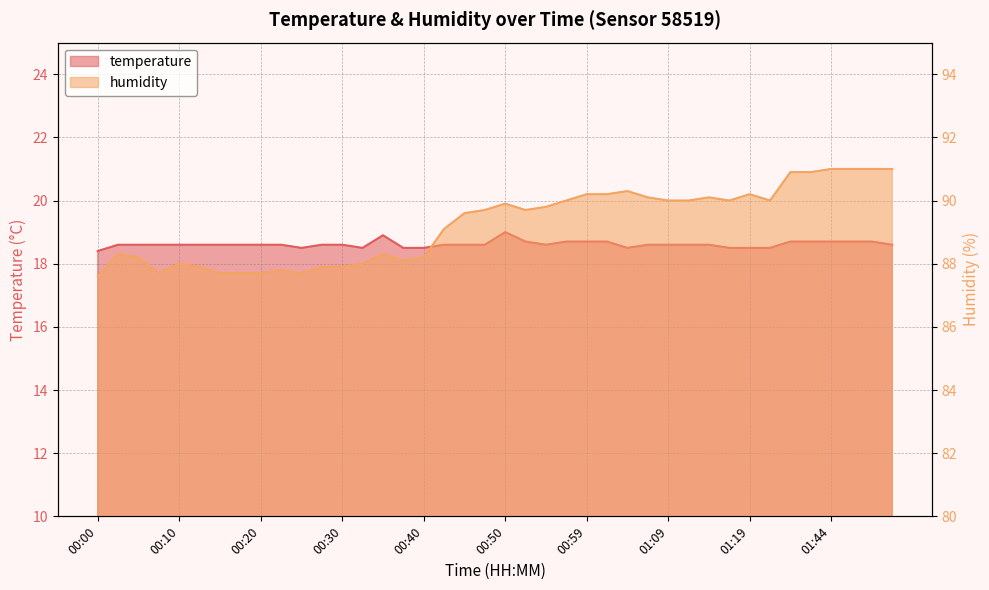

What are all the series names shown in the legend?

temperature, humidity